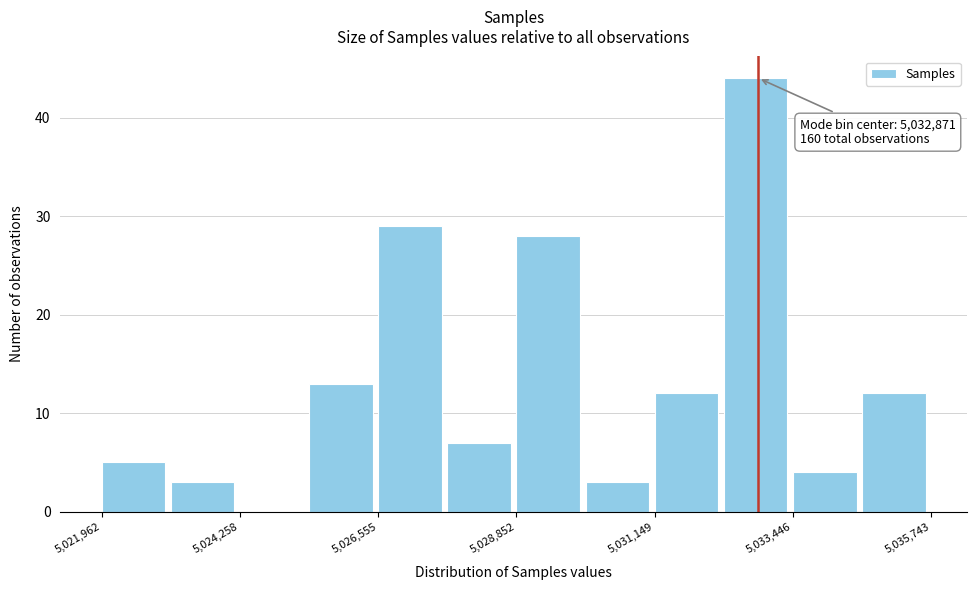

Around what value on the x-axis is the tallest bar? Give the approximate position of its centre, as read against the axis.

5033000